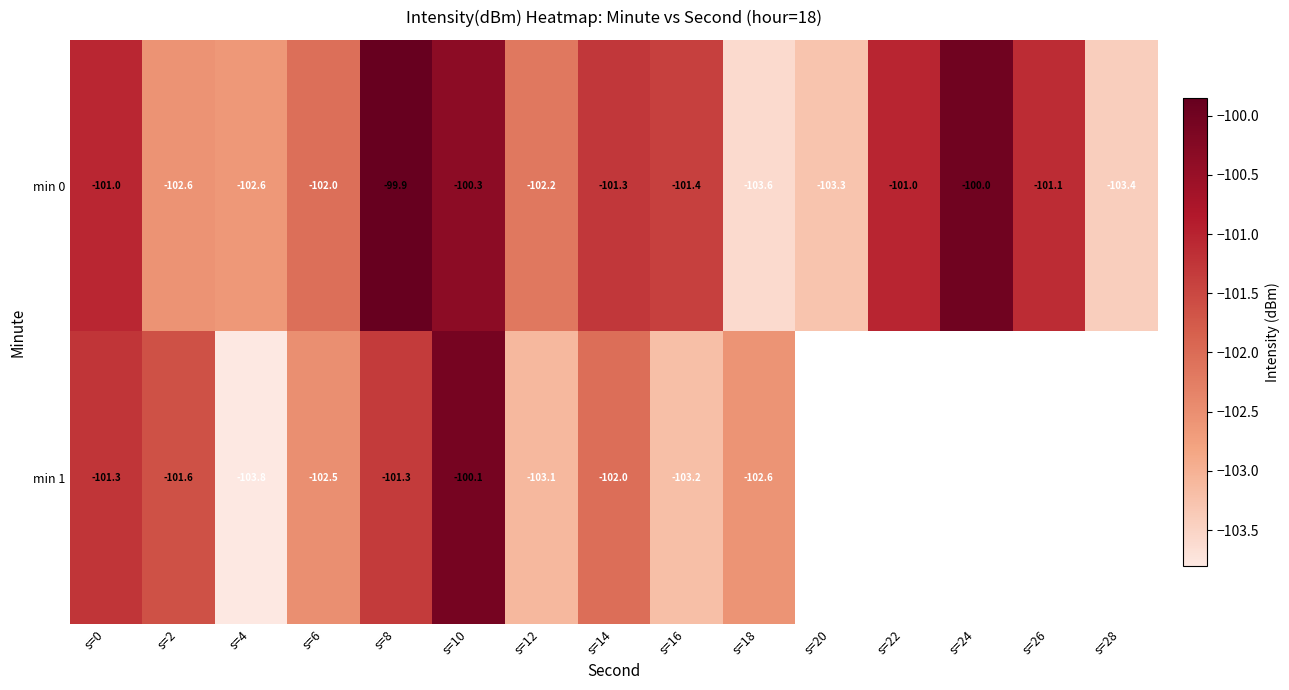

Which category has the lowest value across all series?

s=4